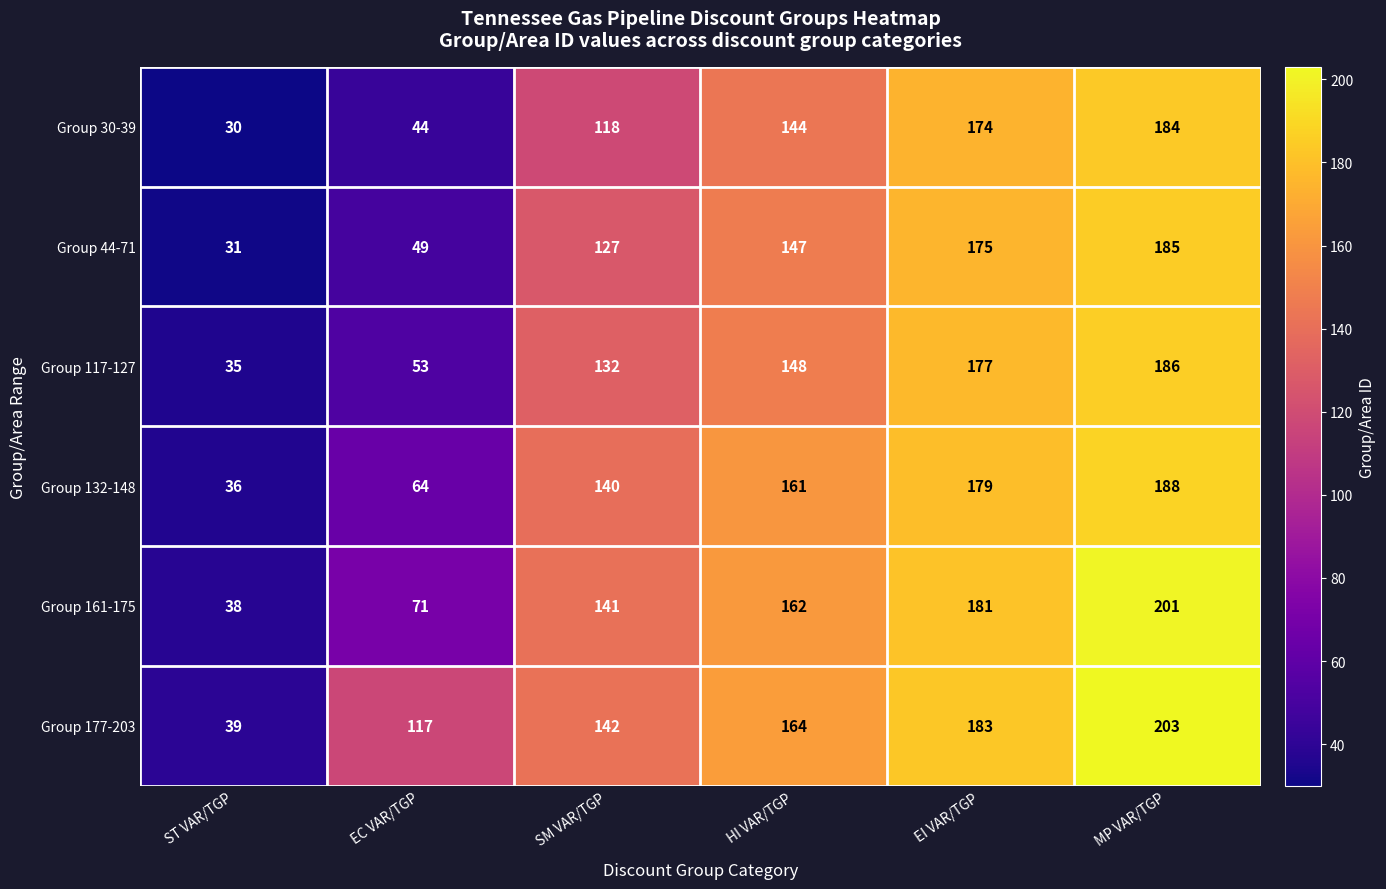

Which series has the widest spread of values?

Group 177-203